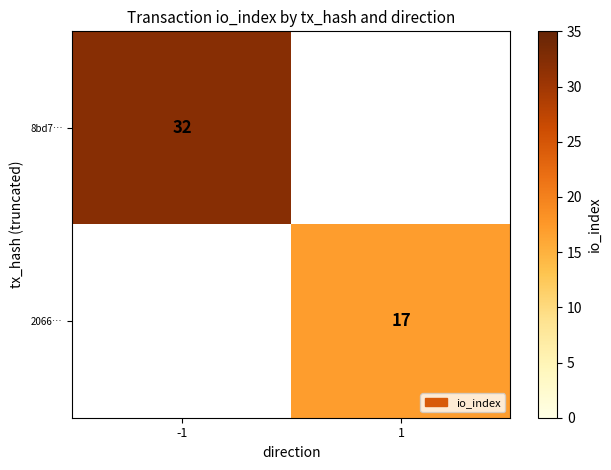

True or false: 8bd7… has a value of 54 at -1.

False